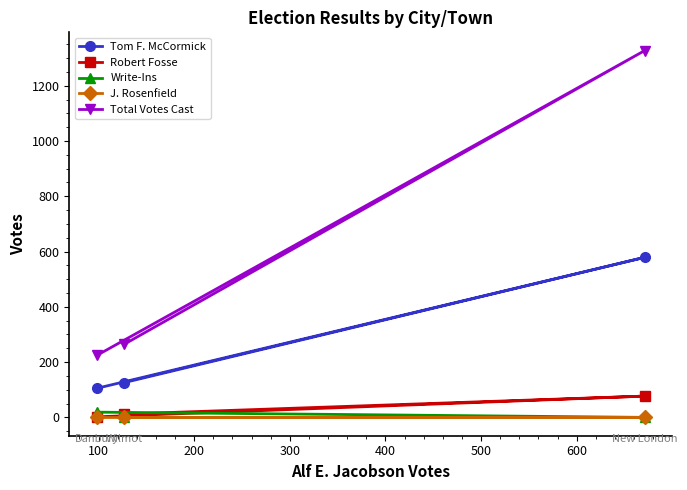

What is the difference between the maximum and second lowest values in the Total Votes Cast series?

1062